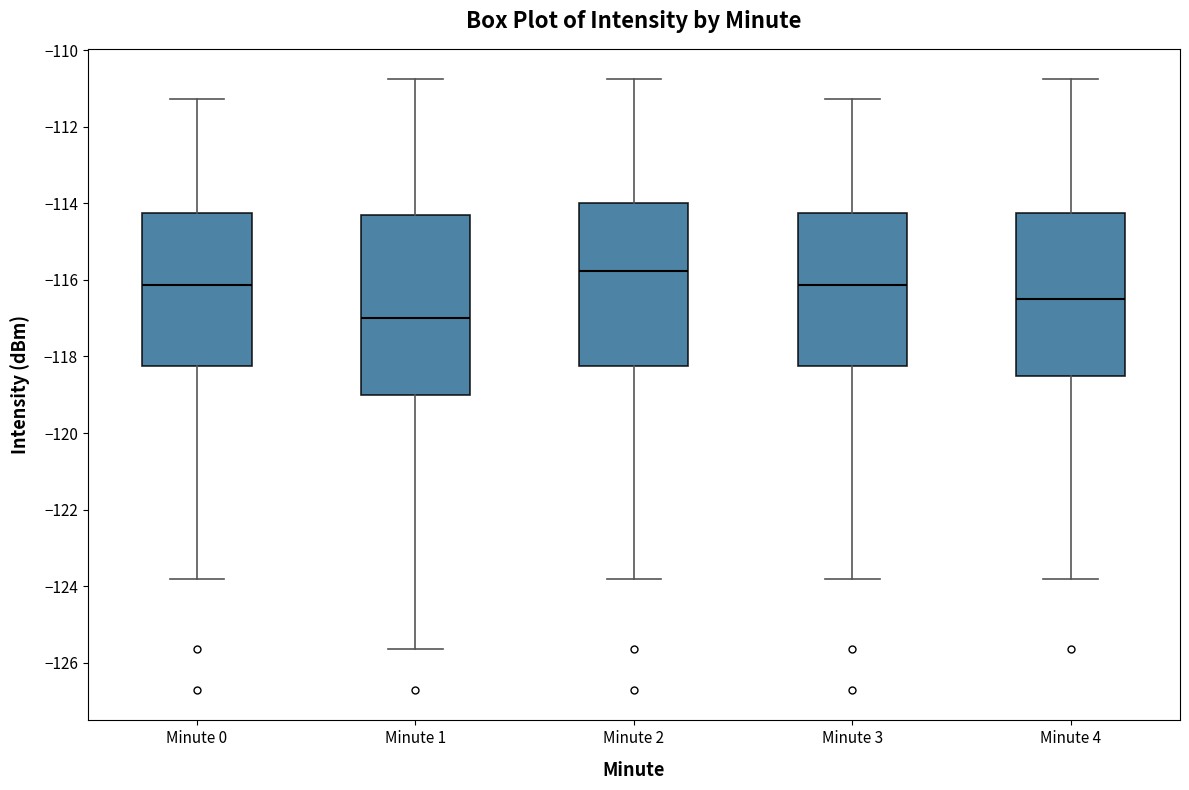

Where does the lower whisker of the box for Minute 0 end on the y-axis? The values are not printed on the chart, so give them approximately, as read against the axis.

-123.8